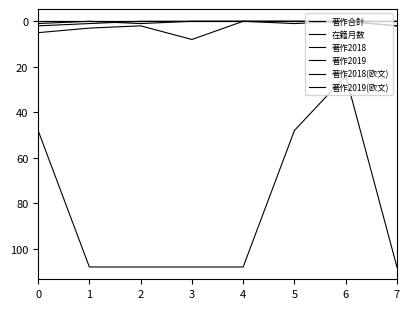

Reading right to left, list all the values displayed in this chart.

著作合計: 2	0	1	0	8	2	3	5
在籍月数: 108	24	48	108	108	108	108	48
著作2018: 0	0	0	0	0	0	1	2
著作2019: 2	0	0	0	0	1	0	1
著作2018(欧文): 0	0	0	0	0	0	0	0
著作2019(欧文): 0	0	0	0	0	0	0	0